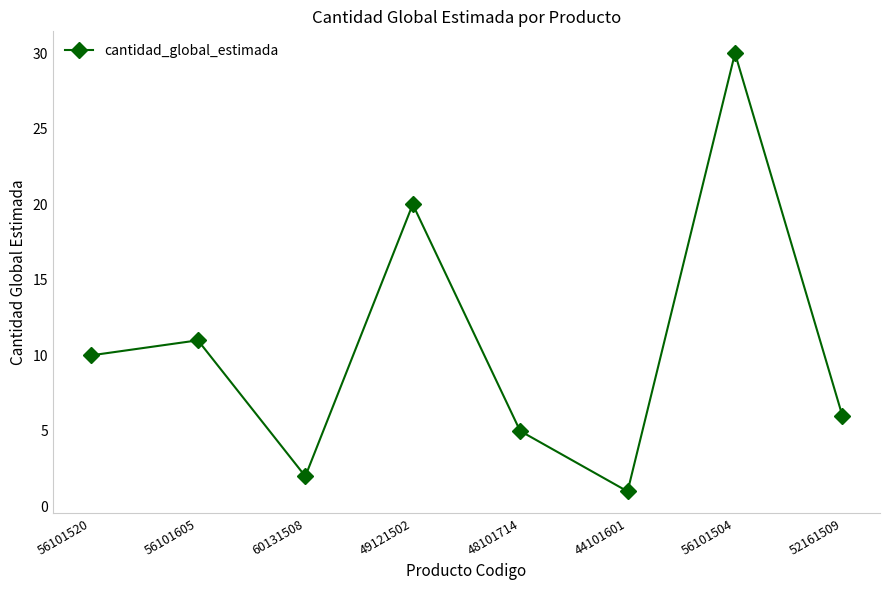

How many categories are shown in the chart?

8